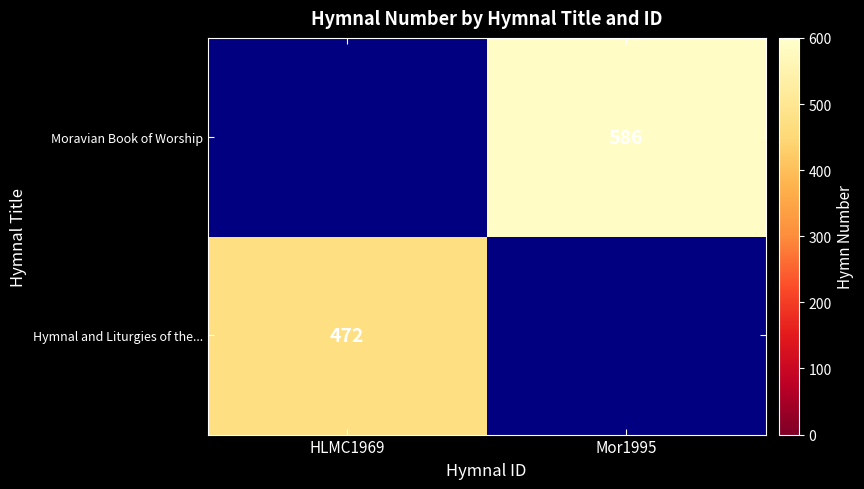

True or false: Moravian Book of Worship has a value of 799.3 at Mor1995.

False